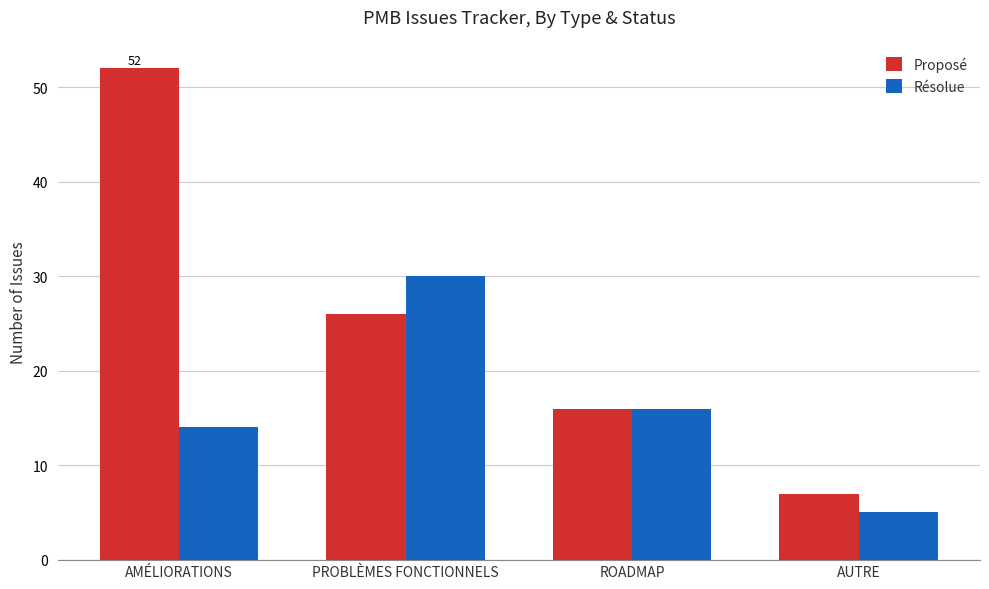

What are all the series names shown in the legend?

Proposé, Résolue